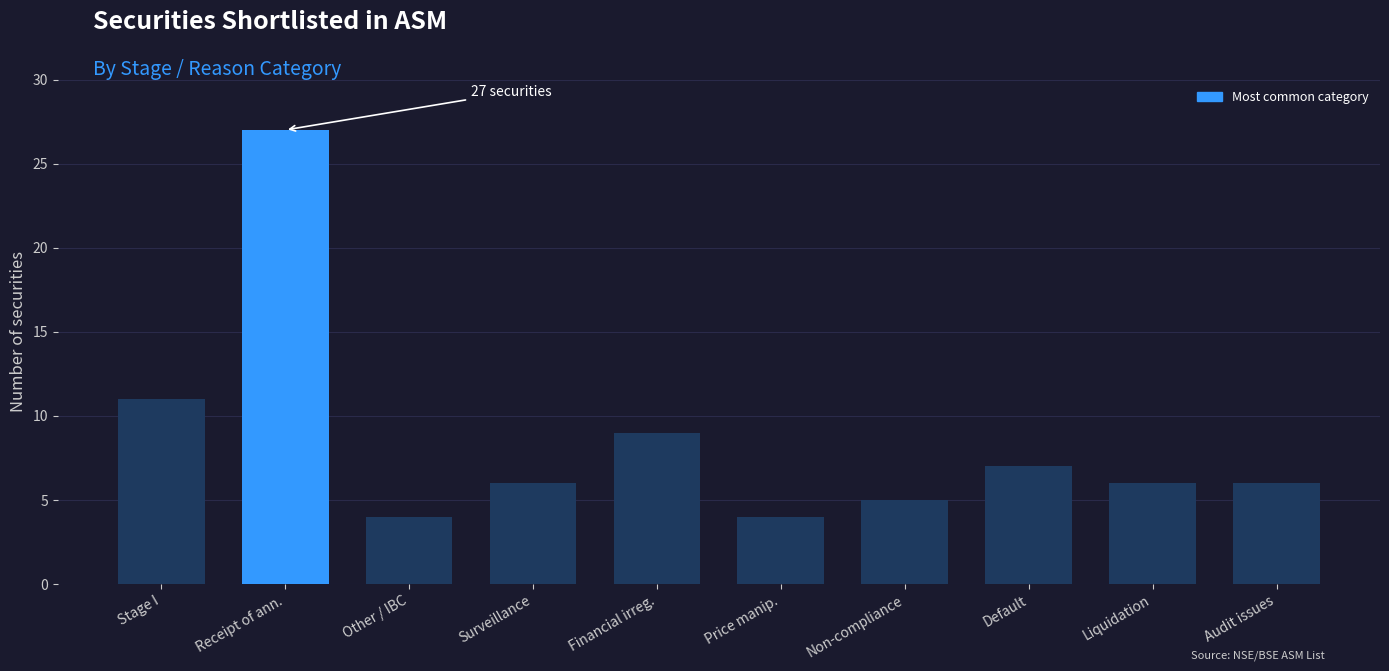

What is the sum of the values at Liquidation and Receipt of ann.?

33